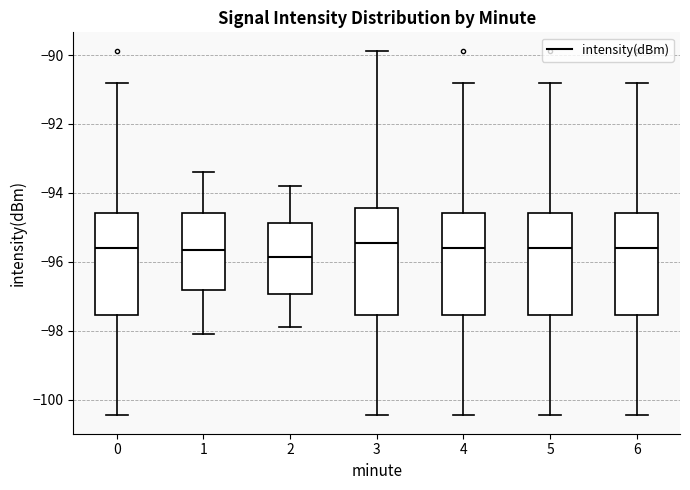

Where is the lower edge of the box at x = 5 on the y-axis? The values are not printed on the chart, so give them approximately, as read against the axis.

-97.6